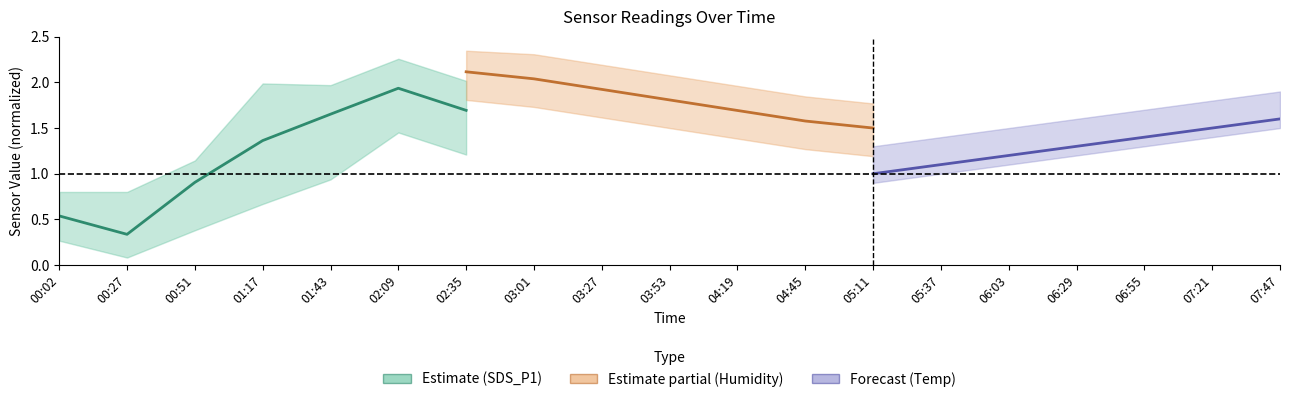

What is the value of the Forecast (Temp) point at the 3rd from the left?

1.2